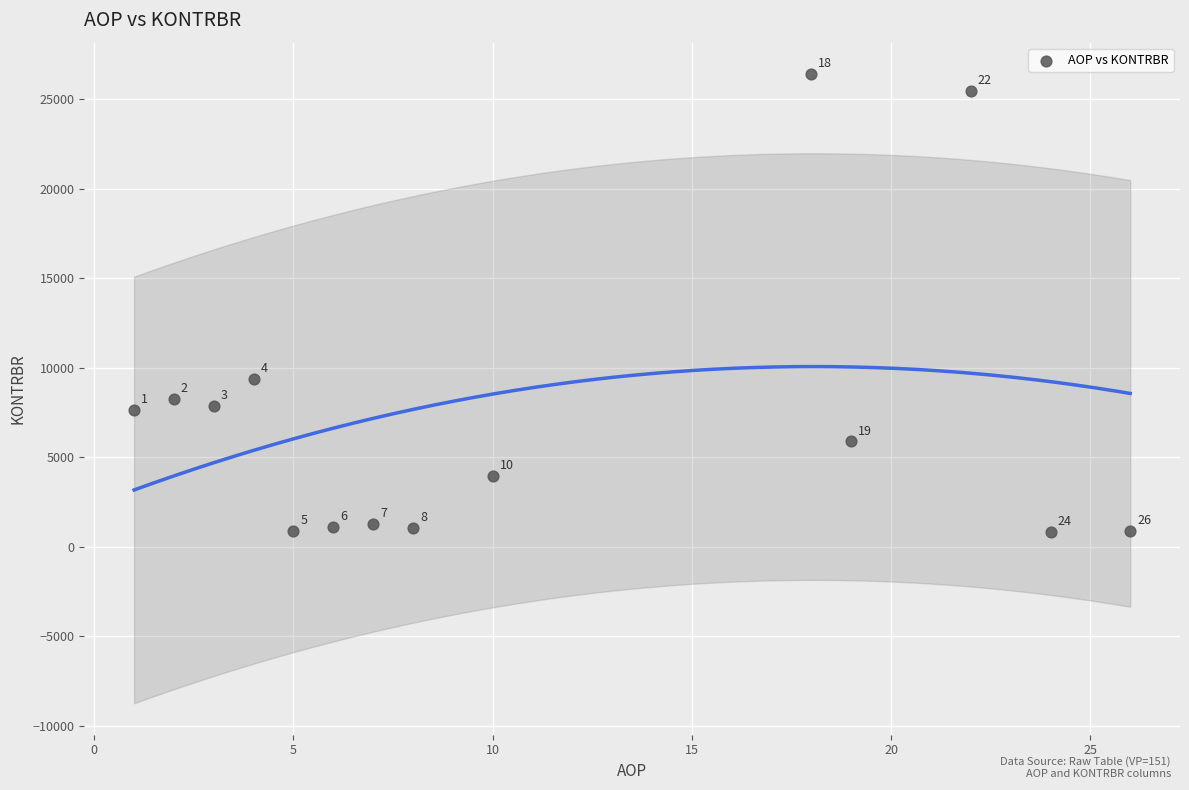

What is the range of X values (max minus min)?

25.0